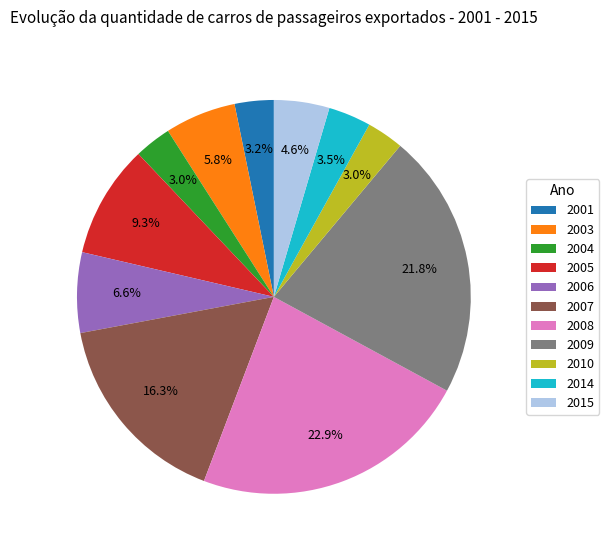

What is the largest slice in the pie chart?

2008